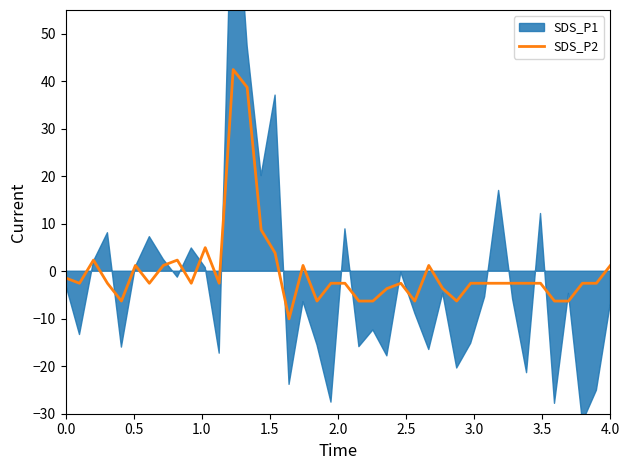

The value at 0.0 is -0.7. True or false?

False